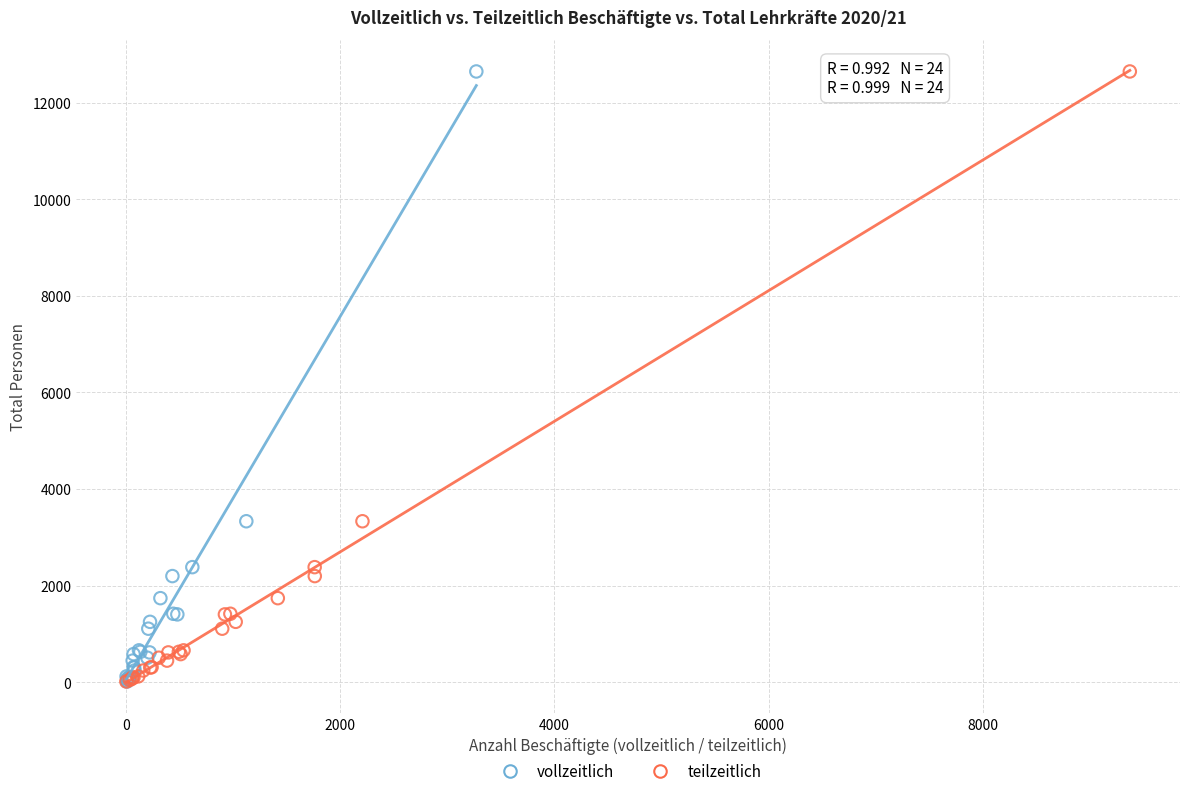

What are all the series names shown in the legend?

vollzeitlich, teilzeitlich